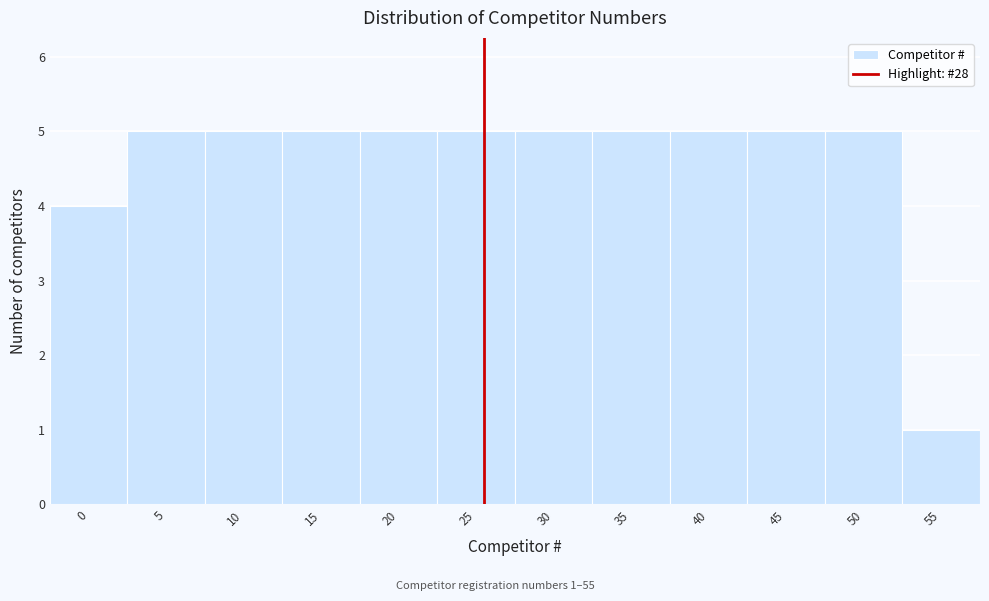

Reading left to right, extract all data points from this chart.

4	5	5	5	5	5	5	5	5	5	5	1